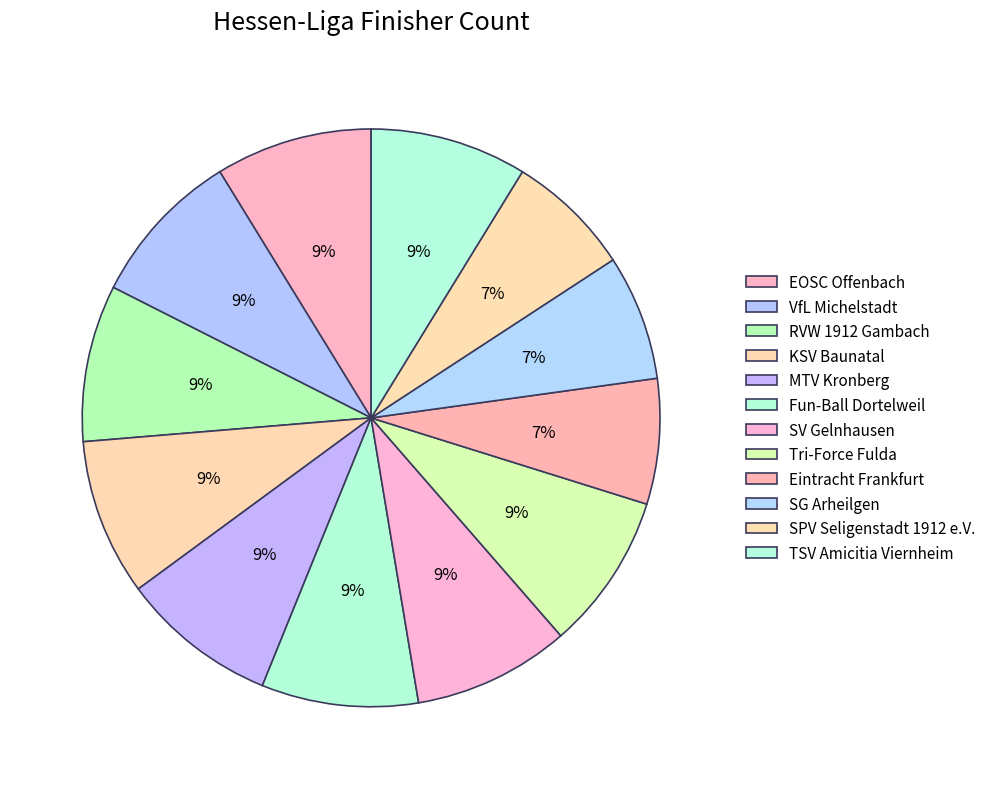

Is SG Arheilgen the majority of the pie?

No